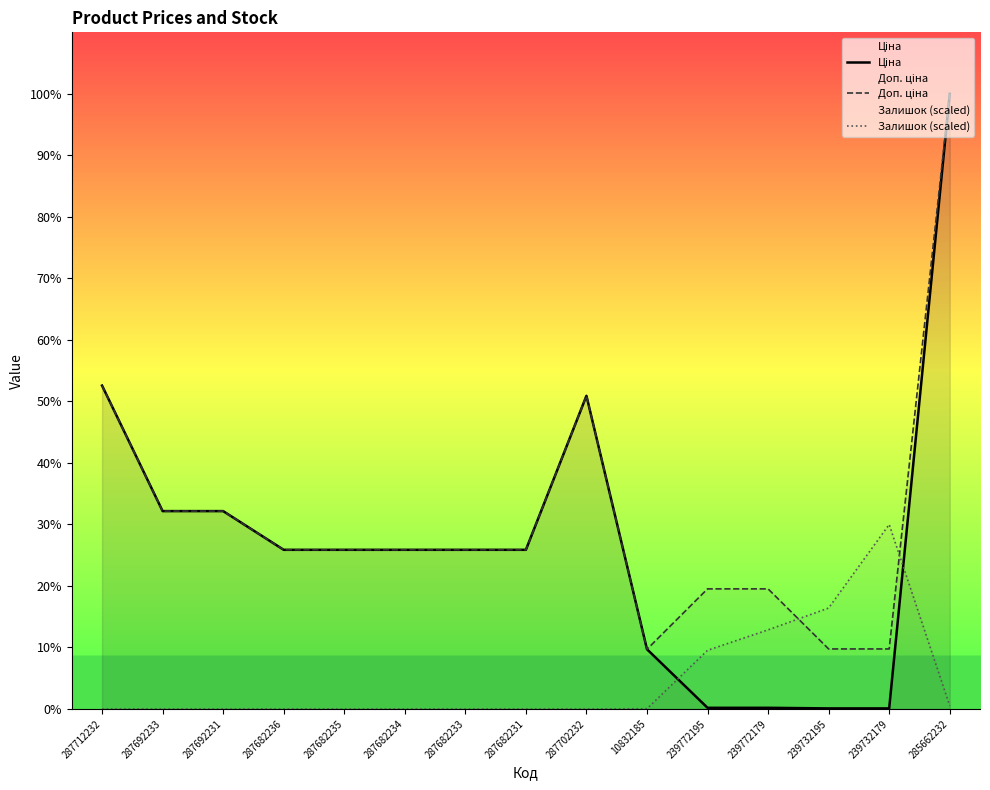

Rank the series by their maximum value, from lowest to highest.

Залишок (scaled), Ціна, Доп. ціна